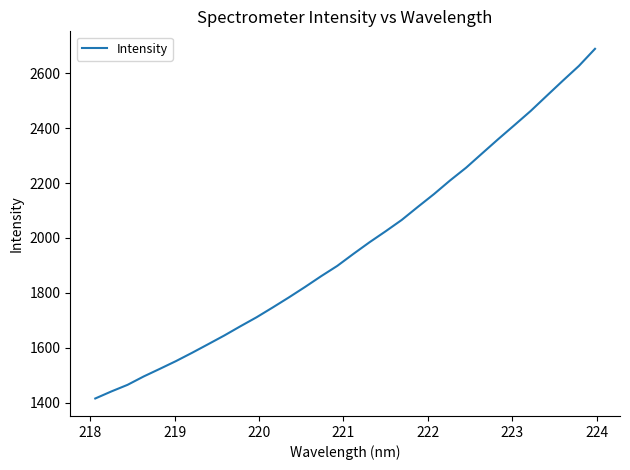

What is the difference between the maximum and minimum values?

1274.4